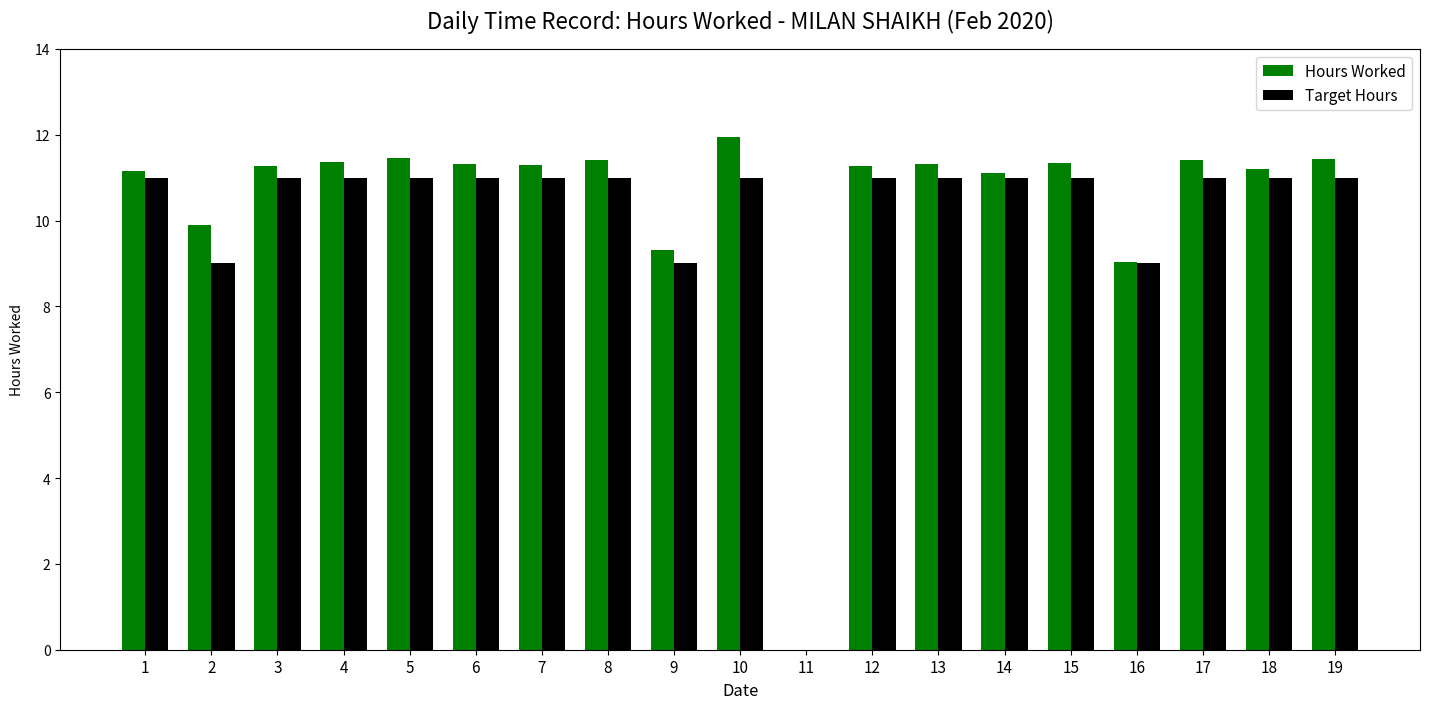

What is the total value across all series at 7?

22.3